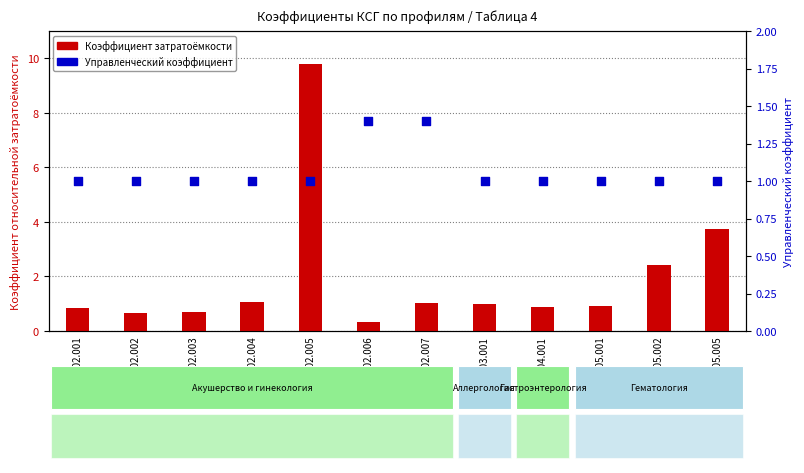

What are all the series names shown in the legend?

Коэффициент затратоёмкости, Управленческий коэффициент